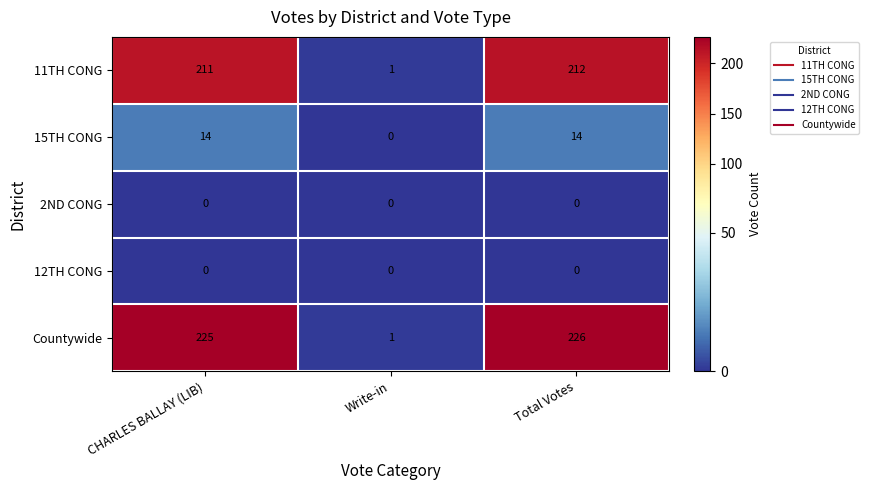

Is it true that 2ND CONG equals 0 at CHARLES BALLAY (LIB)?

True